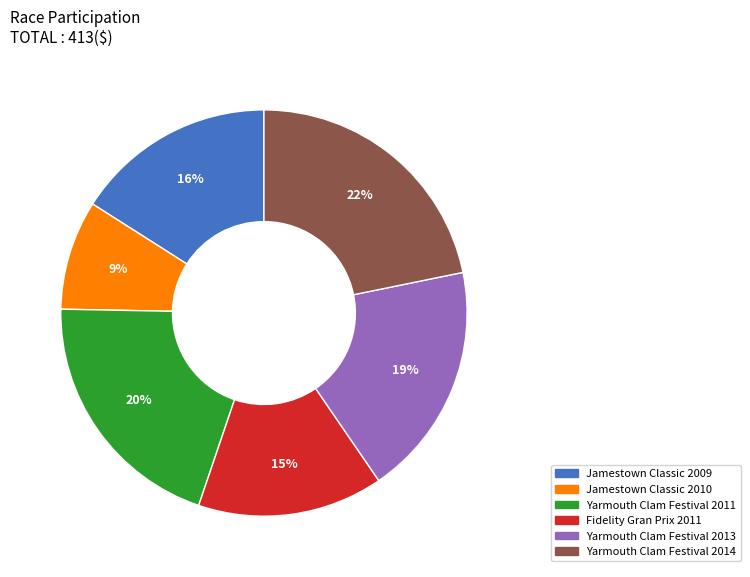

Is it true that Yarmouth Clam Festival 2014 is 22% of the pie?

True